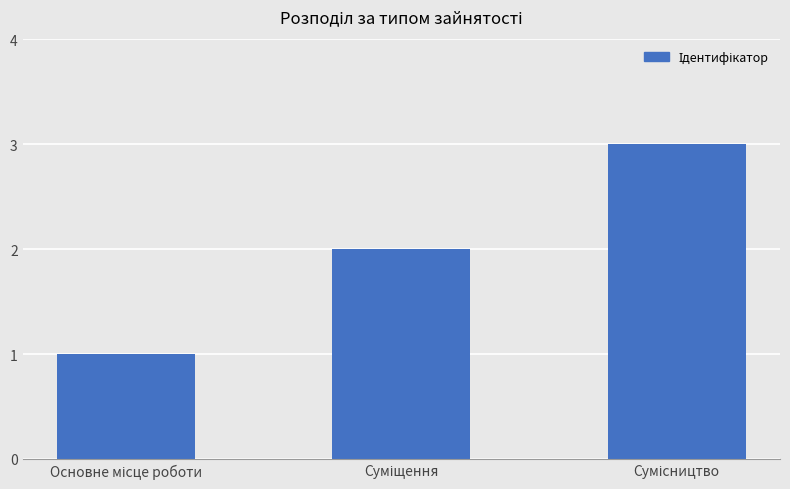

What is the maximum value shown in the chart?

3